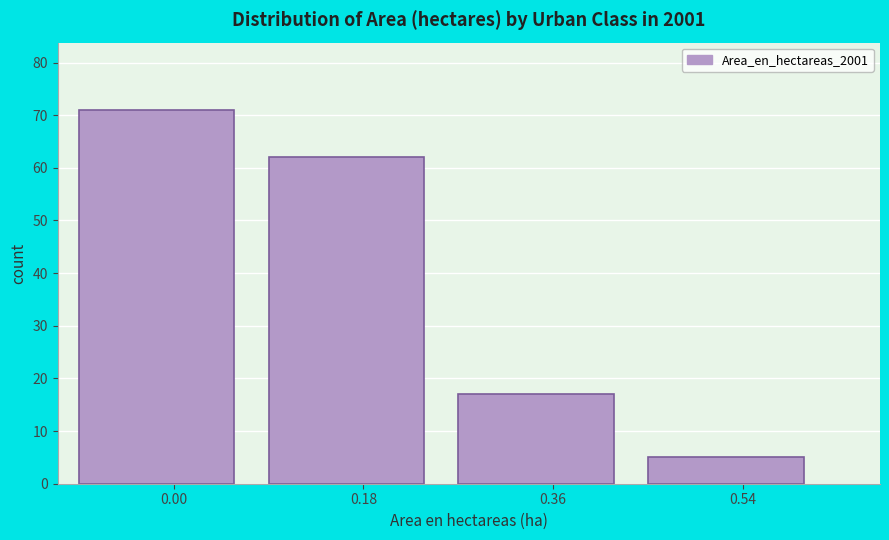

Reading left to right, what are all the values shown in this chart?

71	62	17	5